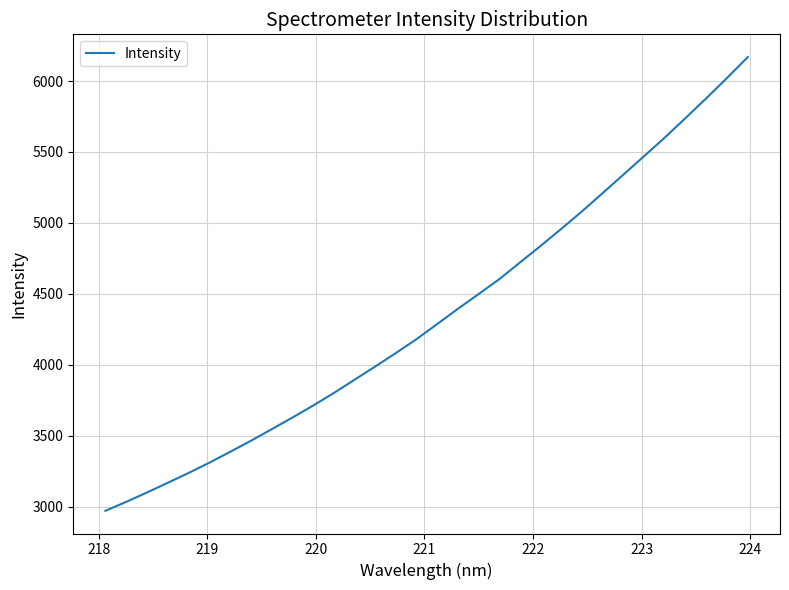

What is the greatest value displayed?

6169.0